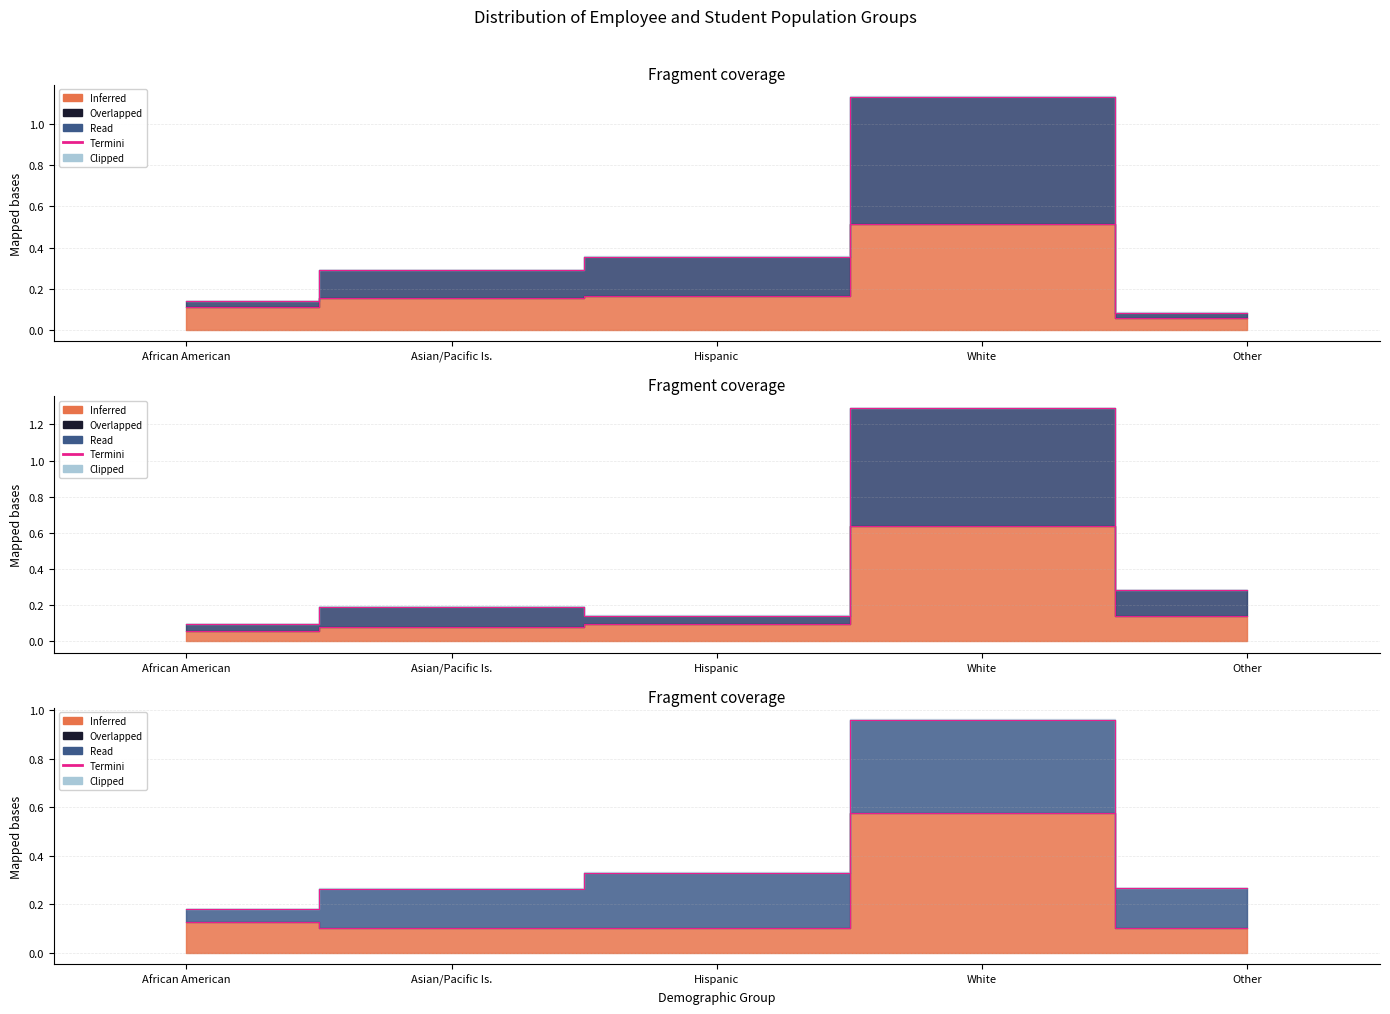

Between Other and Hispanic, which is larger?

Hispanic